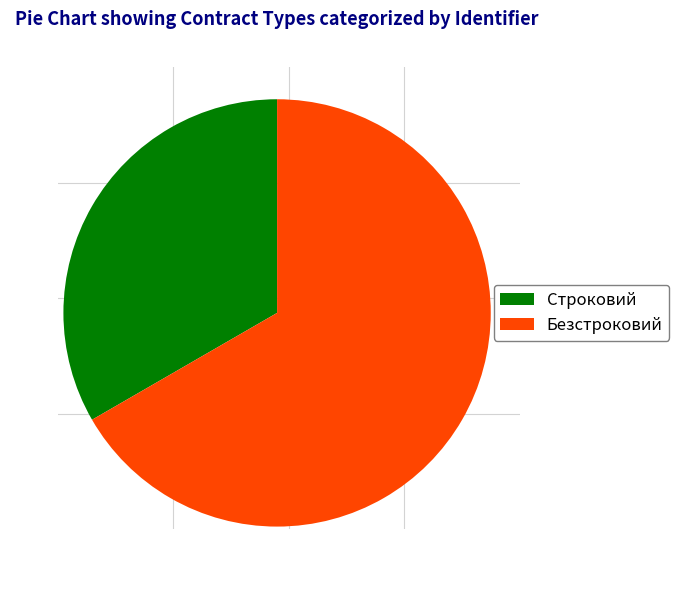

Combined, do Строковий and Безстроковий account for over 50%?

Yes